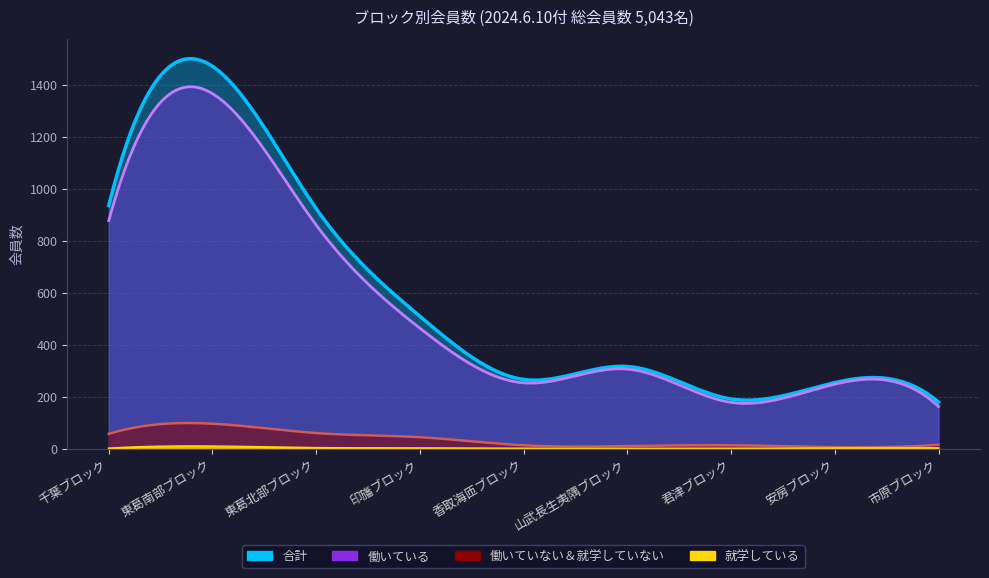

Read the 働いている value at 千葉ブロック.

877